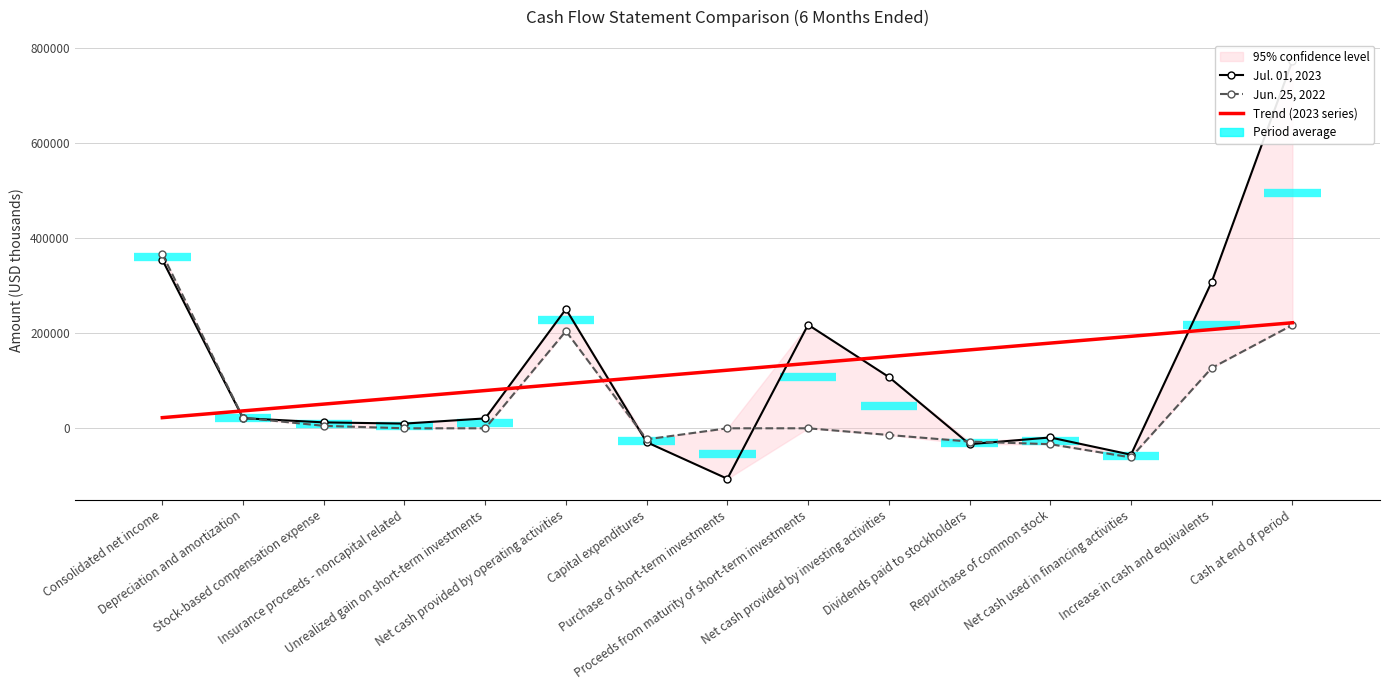

How many data points in Trend (2023 series) are less than 122230?

7